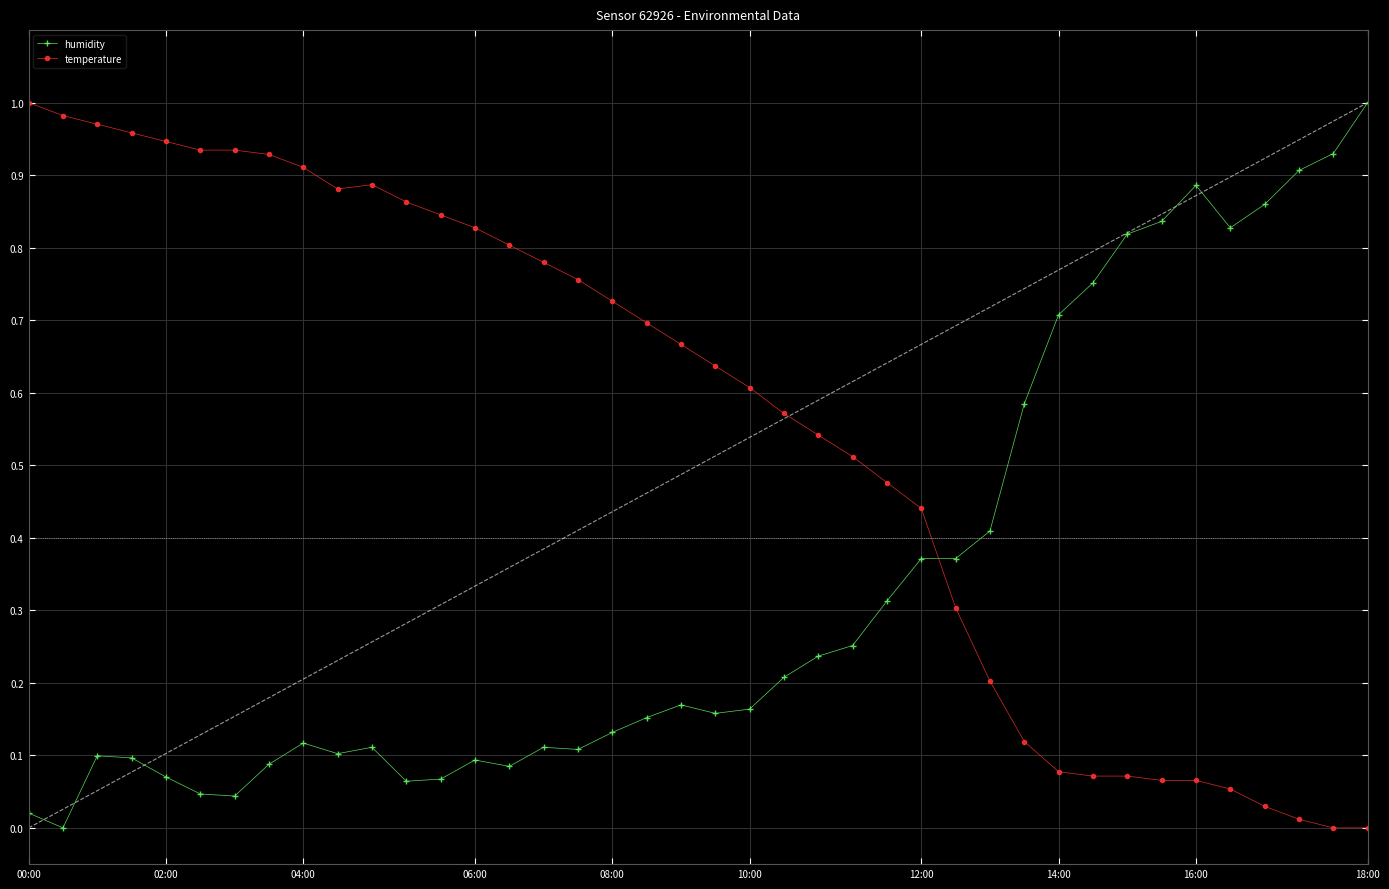

True or false: humidity and temperature cross at least once.

True